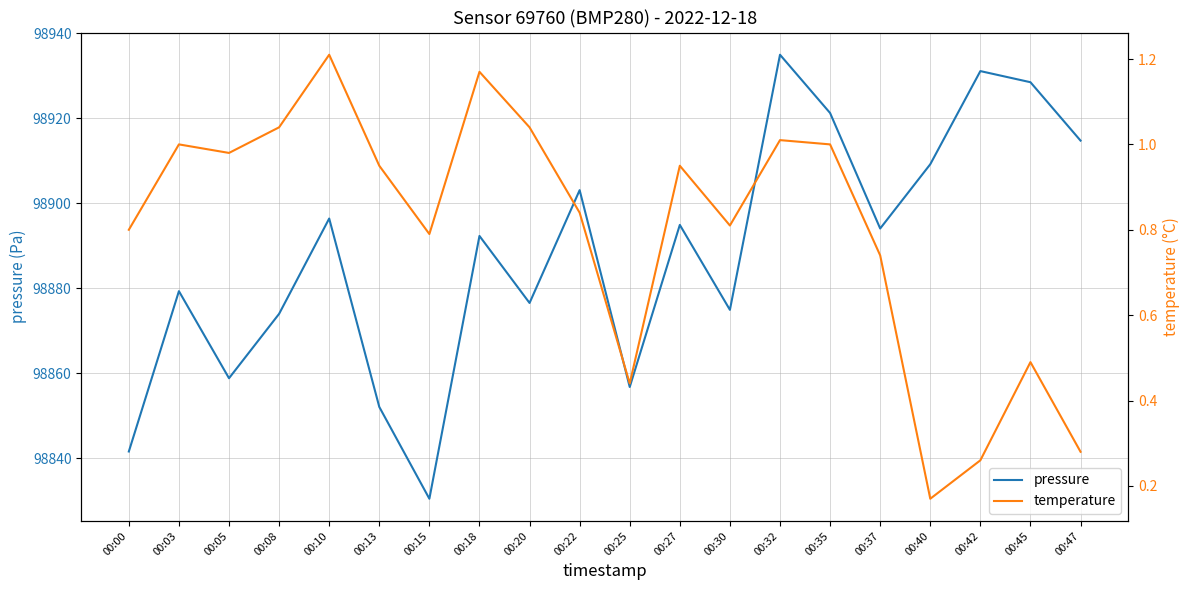

Which has a higher value, 00:37 or 00:47?

00:47